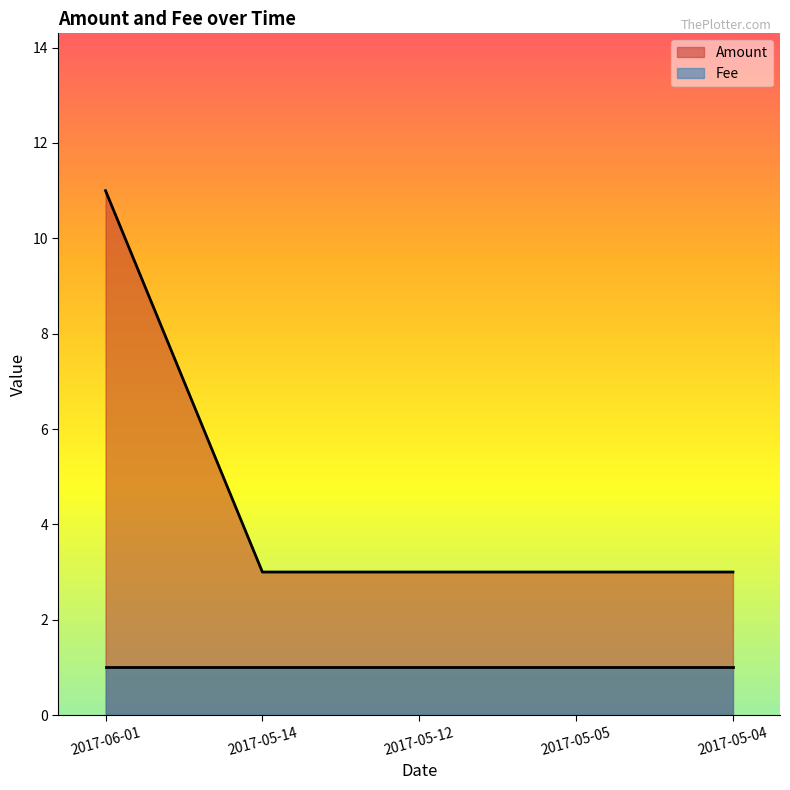

What is the label of the 4th point from the right?

2017-05-14